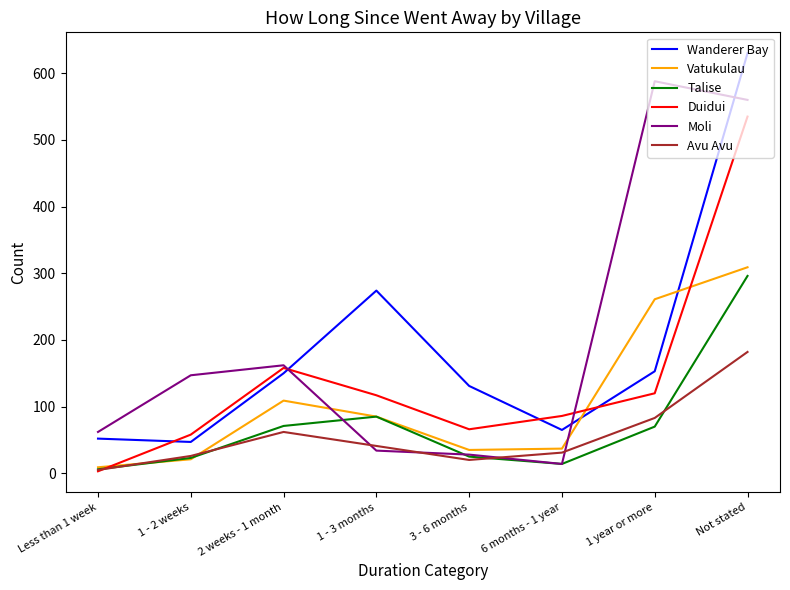

What is the average value of the Vatukulau series?

108